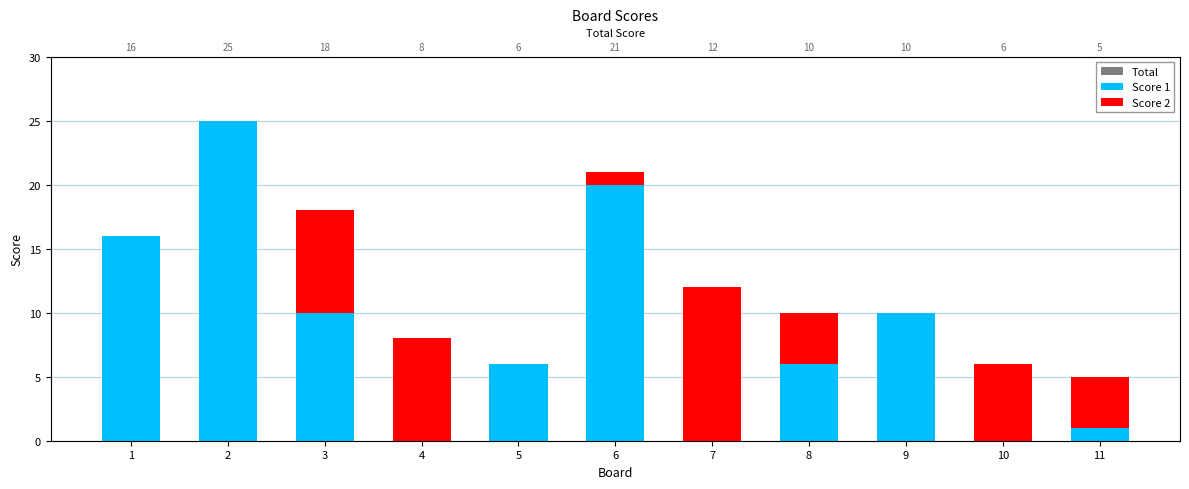

The Total series shows 1 at 5. True or false?

False